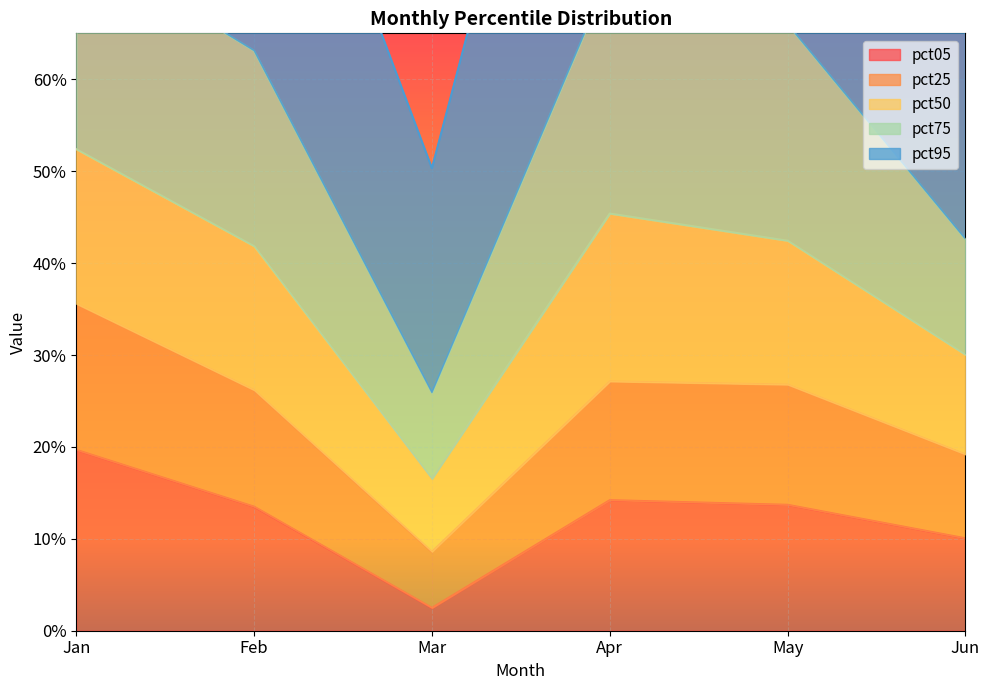

At which category is the sum across all series the highest?

Jan